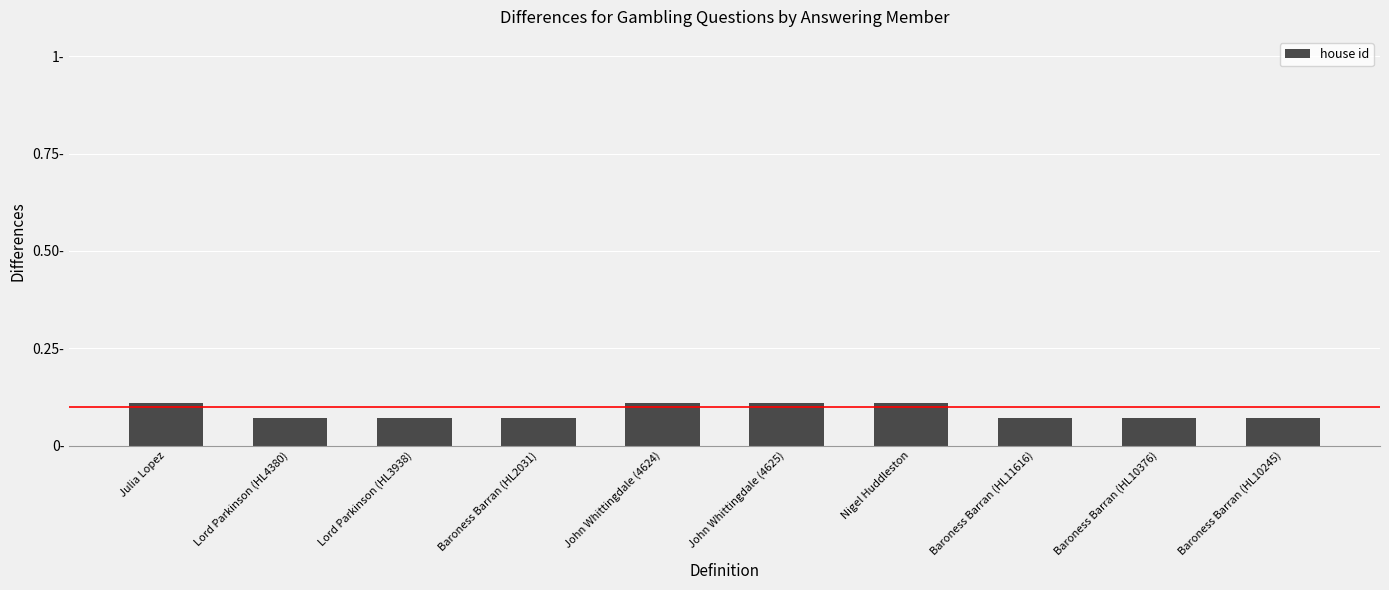

What is the average value?

0.1